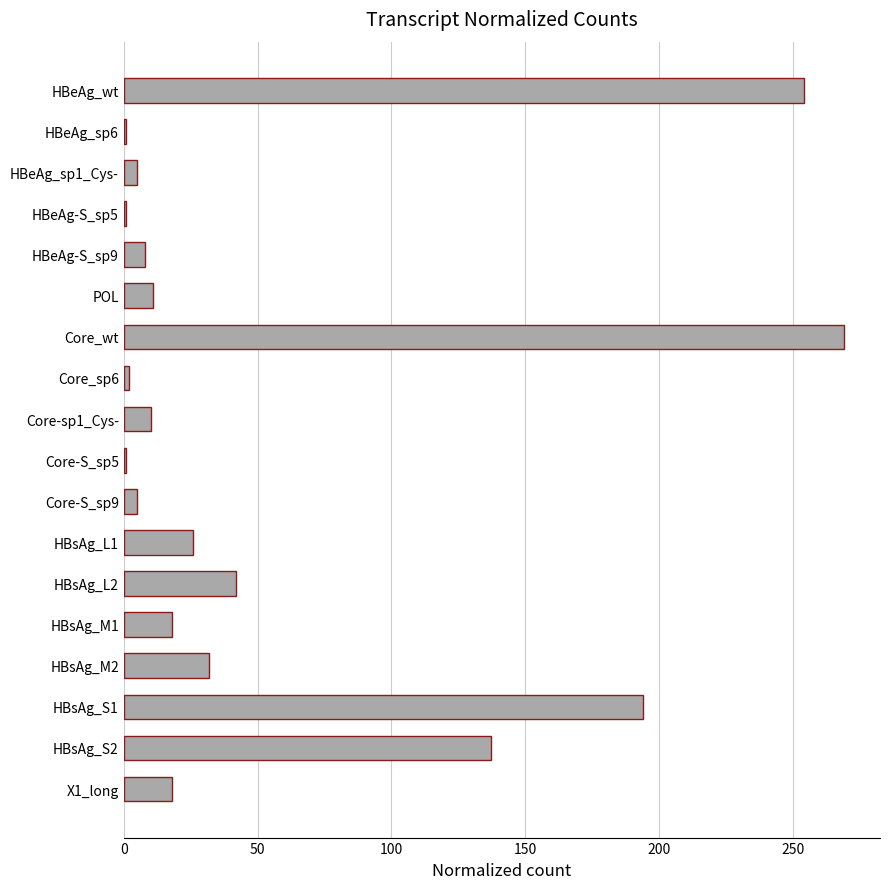

What is the difference between the second highest and minimum values?

253